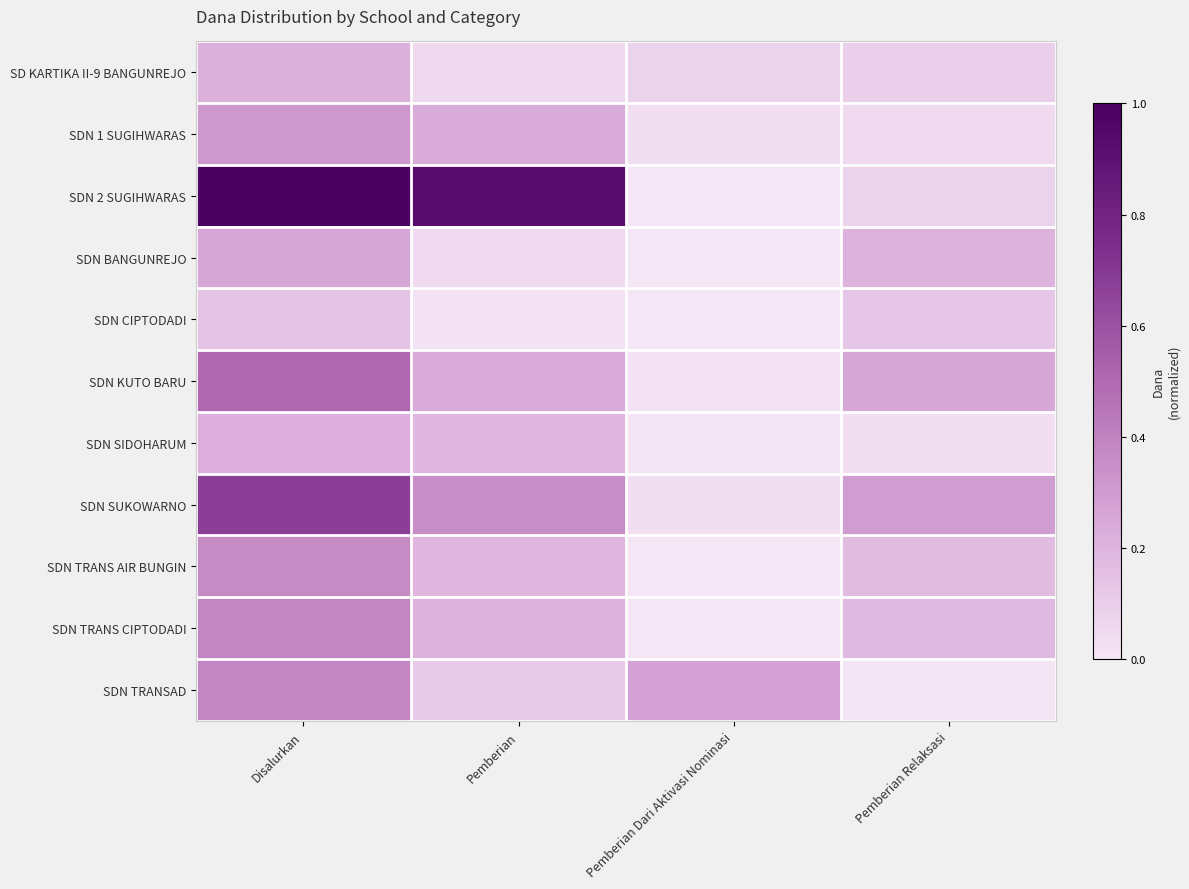

At which category is the sum across all series the highest?

Disalurkan